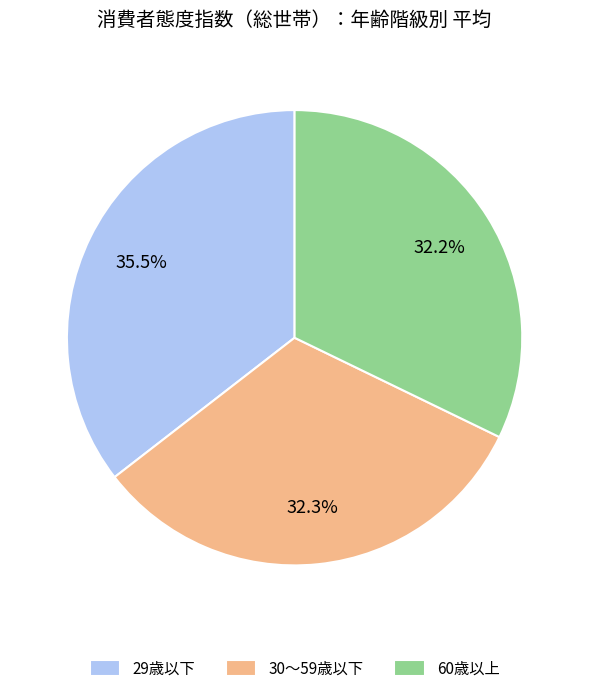

Is 60歳以上 the majority of the pie?

No